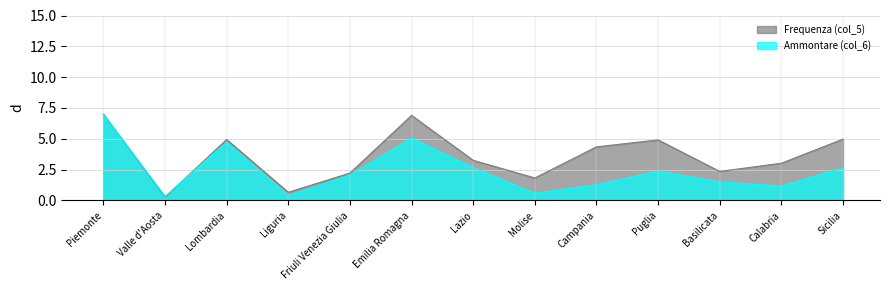

List the series in order of their peak value, highest first.

Frequenza (col_5), Ammontare (col_6)